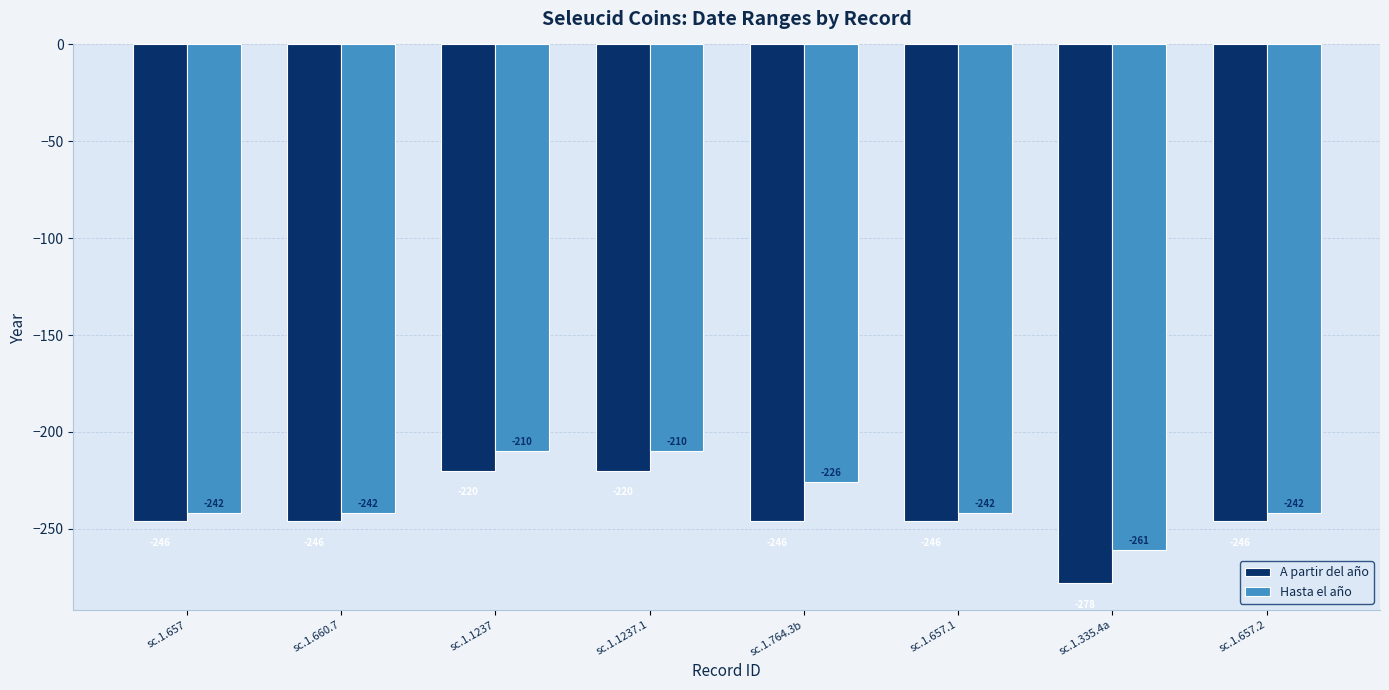

What is the value of the Hasta el año bar at the 4th from the left?

-210